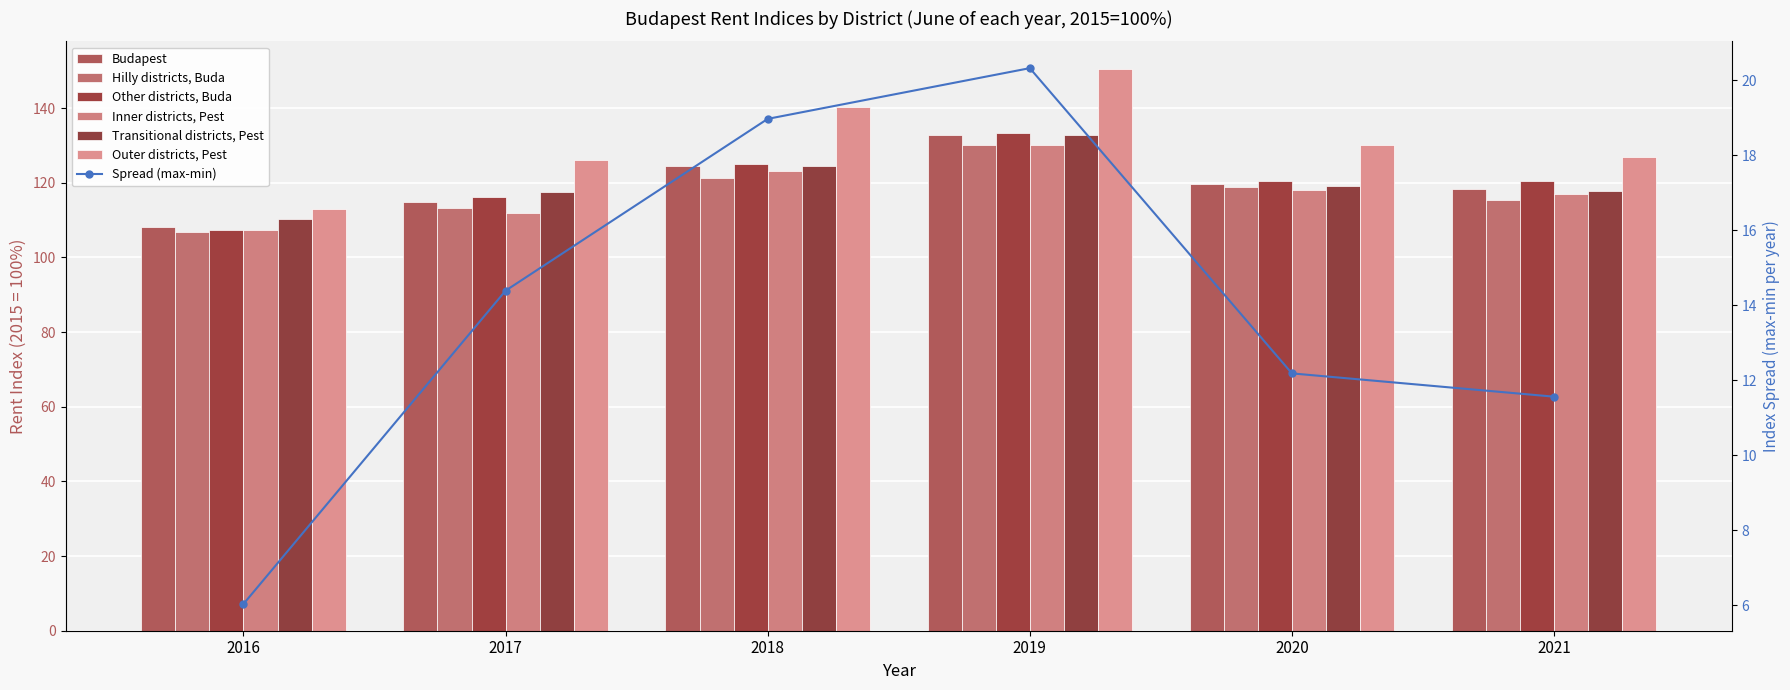

Reading right to left, extract all data points from this chart.

Budapest: 2021=118.2	2020=119.6	2019=132.9	2018=124.6	2017=114.9	2016=108.1
Hilly districts, Buda: 2021=115.3	2020=119.0	2019=130.1	2018=121.3	2017=113.3	2016=106.9
Other districts, Buda: 2021=120.4	2020=120.6	2019=133.4	2018=125.0	2017=116.2	2016=107.4
Inner districts, Pest: 2021=117.0	2020=118.1	2019=130.0	2018=123.3	2017=111.8	2016=107.2
Transitional districts, Pest: 2021=117.7	2020=119.0	2019=132.9	2018=124.4	2017=117.7	2016=110.2
Outer districts, Pest: 2021=126.8	2020=130.2	2019=150.4	2018=140.3	2017=126.2	2016=112.9